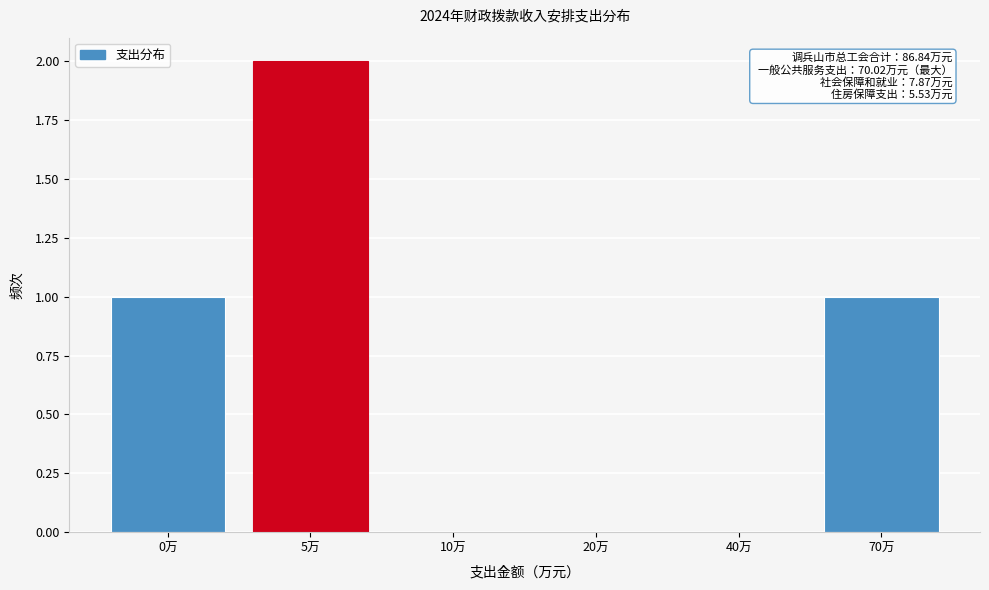

Reading left to right, extract all data points from this chart.

0万=1	5万=2	10万=0	20万=0	40万=0	70万=1